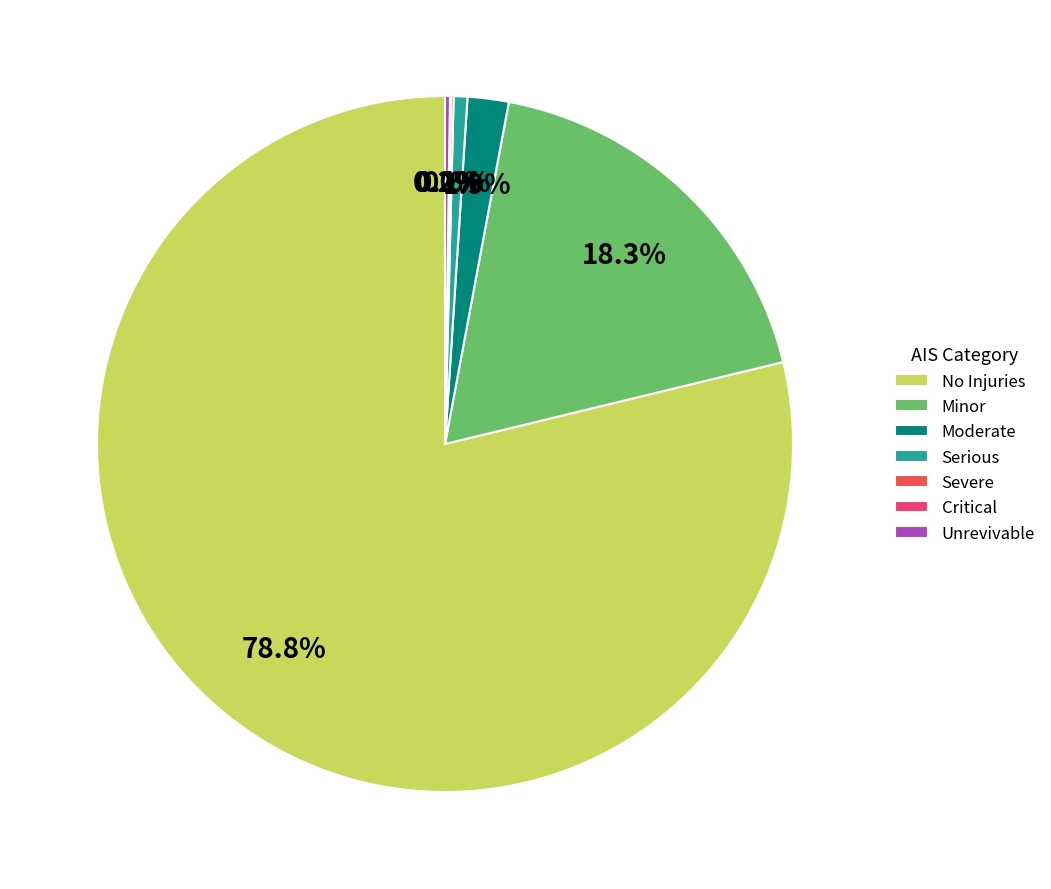

Which category has the biggest portion of the pie?

No Injuries